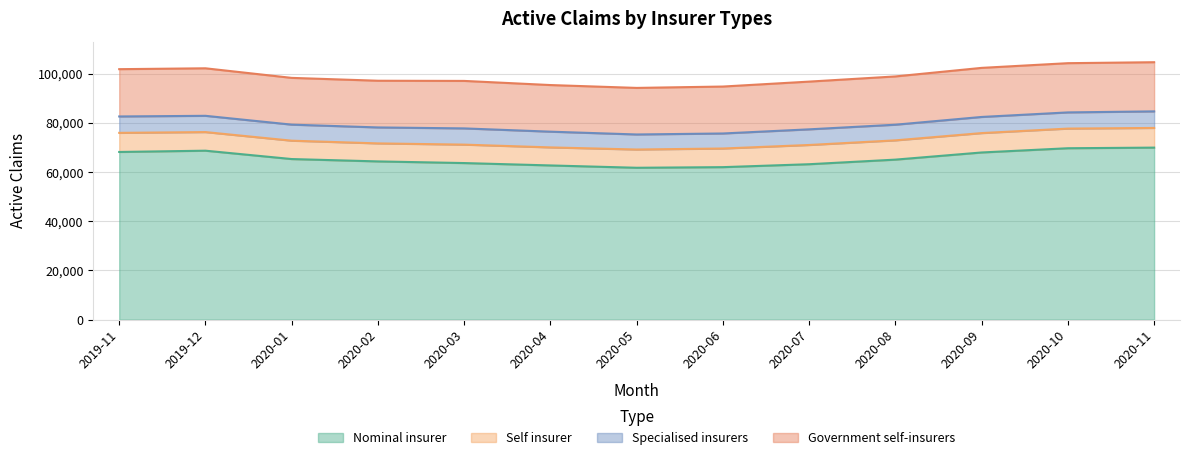

Reading left to right, extract all data points from this chart.

Nominal insurer: 68199	68718	65319	64357	63686	62719	61774	62025	63215	65084	67991	69716	69969
Self insurer: 7771	7567	7467	7327	7500	7337	7422	7578	7825	7837	7886	7990	8001
Specialised insurers: 6669	6619	6528	6494	6599	6398	6119	6115	6362	6365	6563	6584	6738
Government self-insurers: 19235	19322	19018	18992	19311	18959	18938	19089	19412	19635	19960	20020	19995